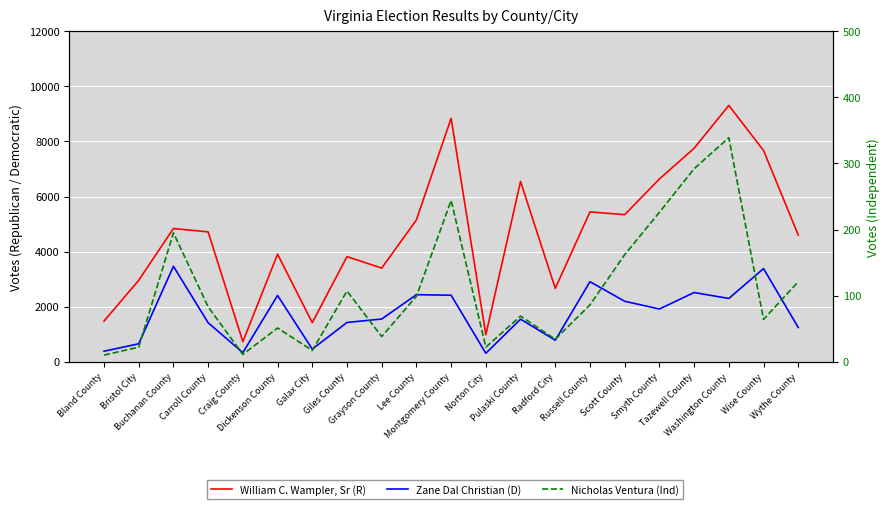

How many series are shown in this chart?

3